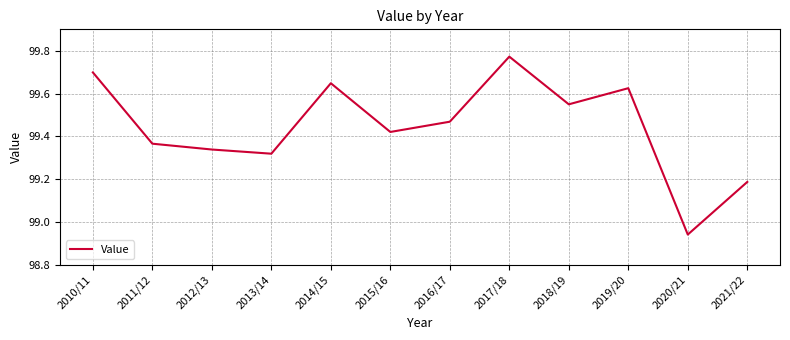

Which label corresponds to the largest value in the chart?

2017/18